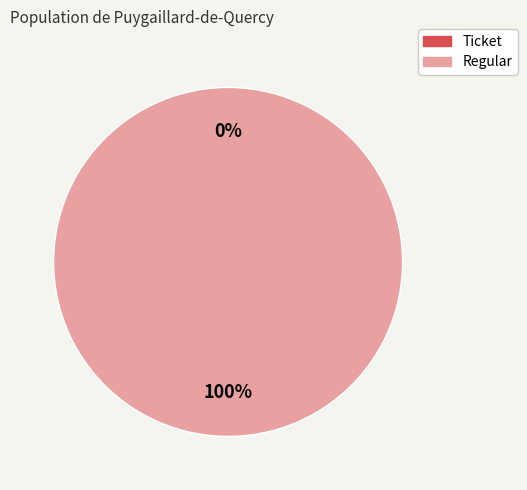

True or false: Ticket accounts for 0% of the total.

True